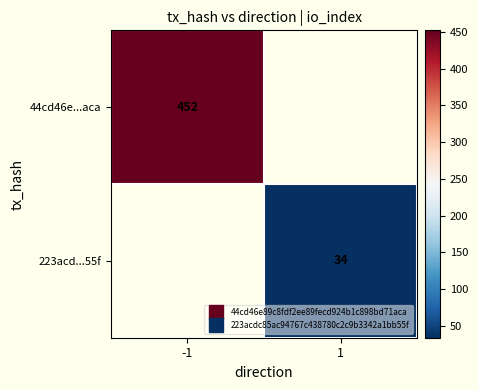

Which series has the widest spread of values?

44cd46e...aca